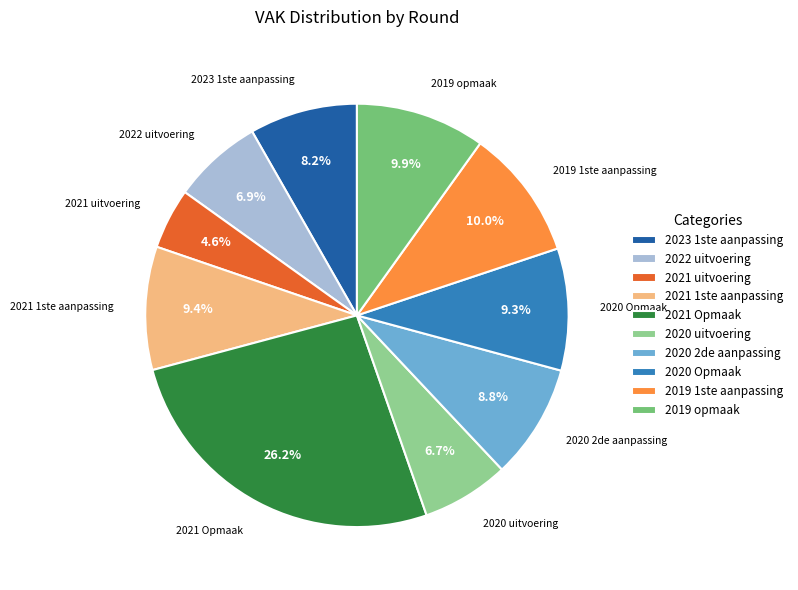

What is the smallest slice in the pie chart?

2021 uitvoering